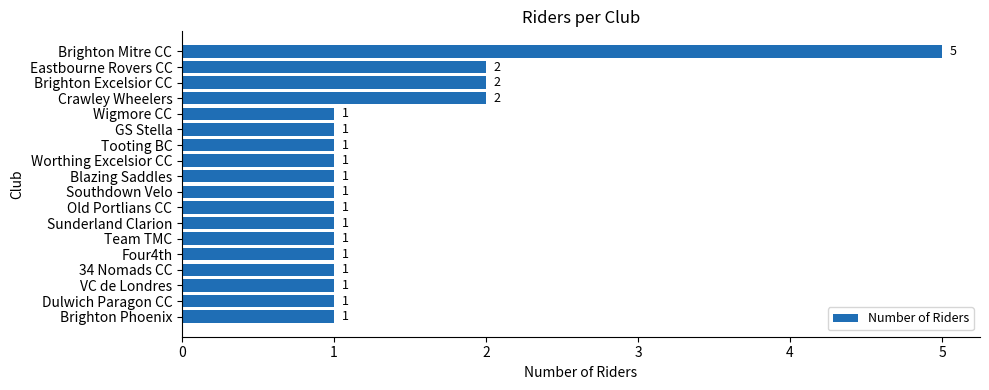

How many values are between 1 and 2?

17